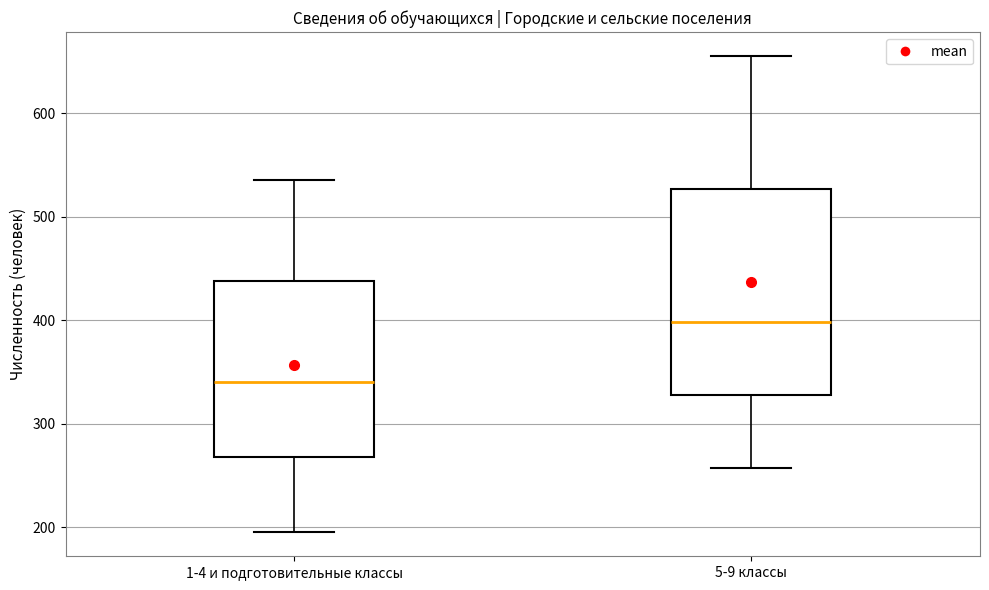

Comparing the boxes themselves (not the whiskers), which one is the tallest?

5-9 классы